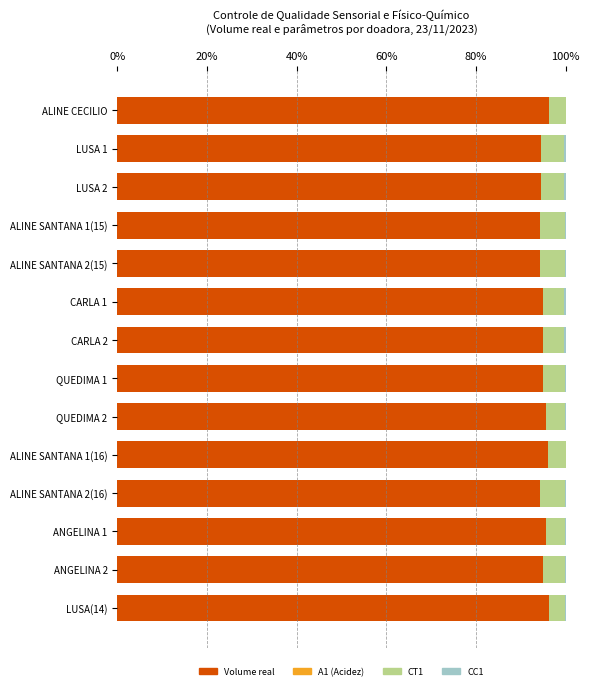

The Volume real series shows 151.4 at ALINE CECILIO. True or false?

False